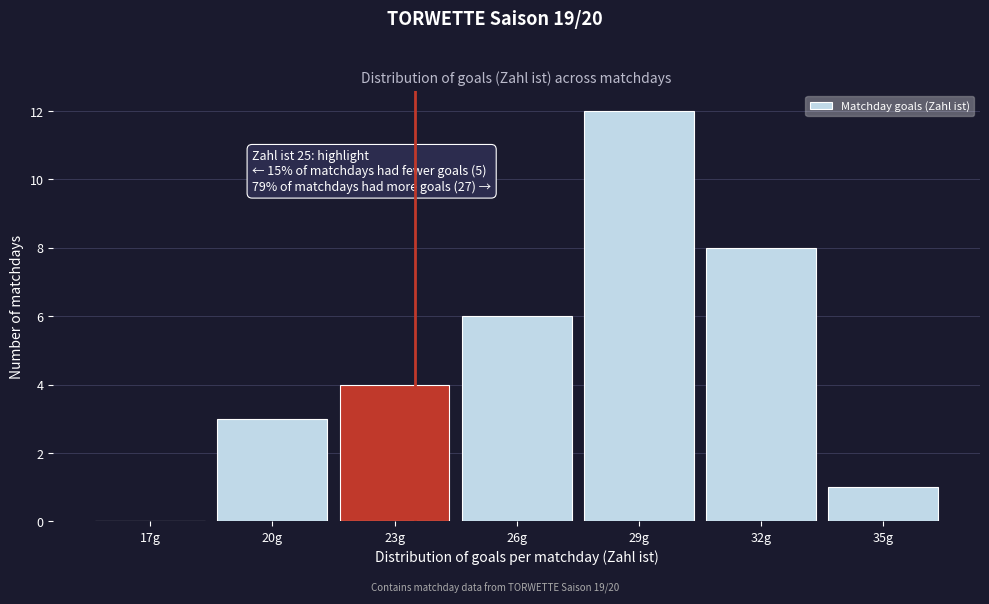

Reading right to left, list all the values displayed in this chart.

35g=1	32g=8	29g=12	26g=6	23g=4	20g=3	17g=0